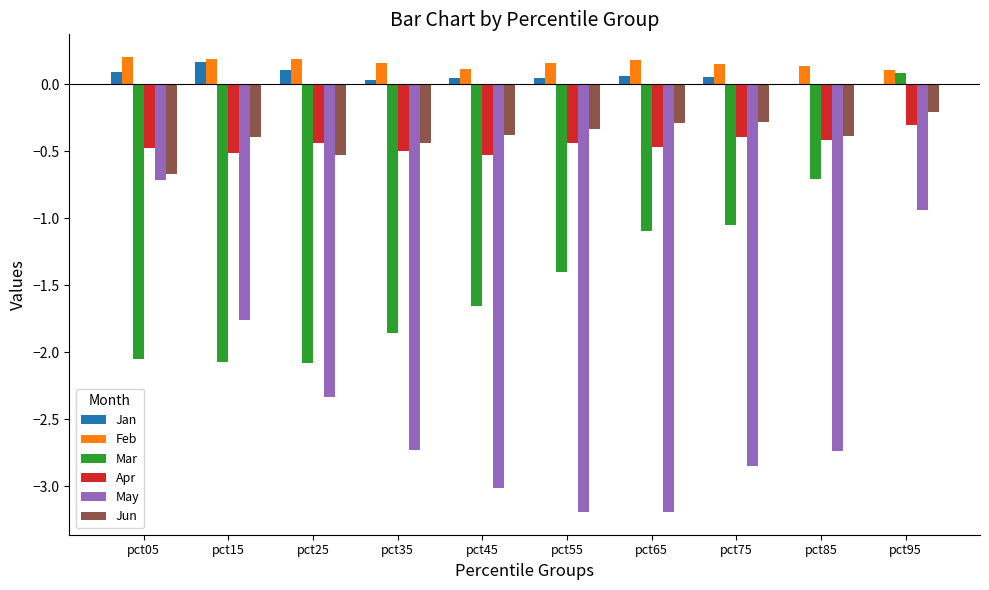

Is the value of May at pct55 greater than the value of Jun at pct85?

No